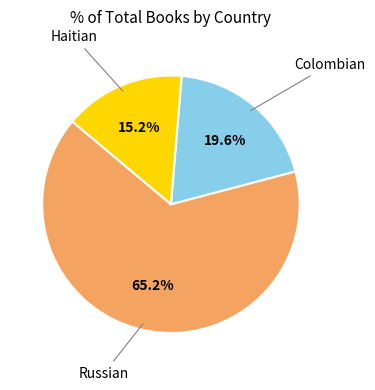

Is there any slice that represents more than half of the pie?

Yes